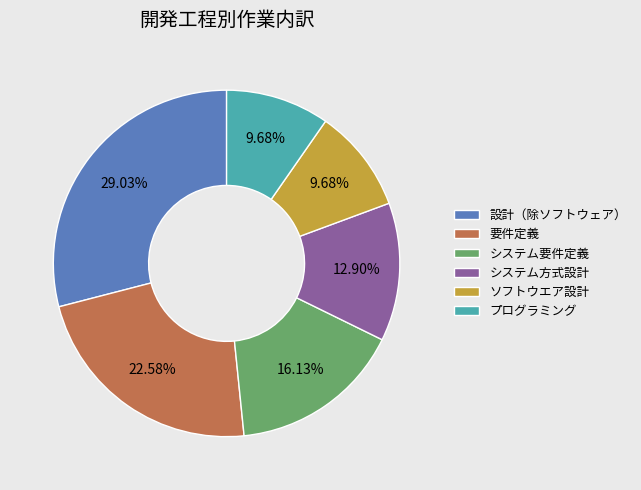

To the nearest percent, what portion does システム要件定義 represent?

16%